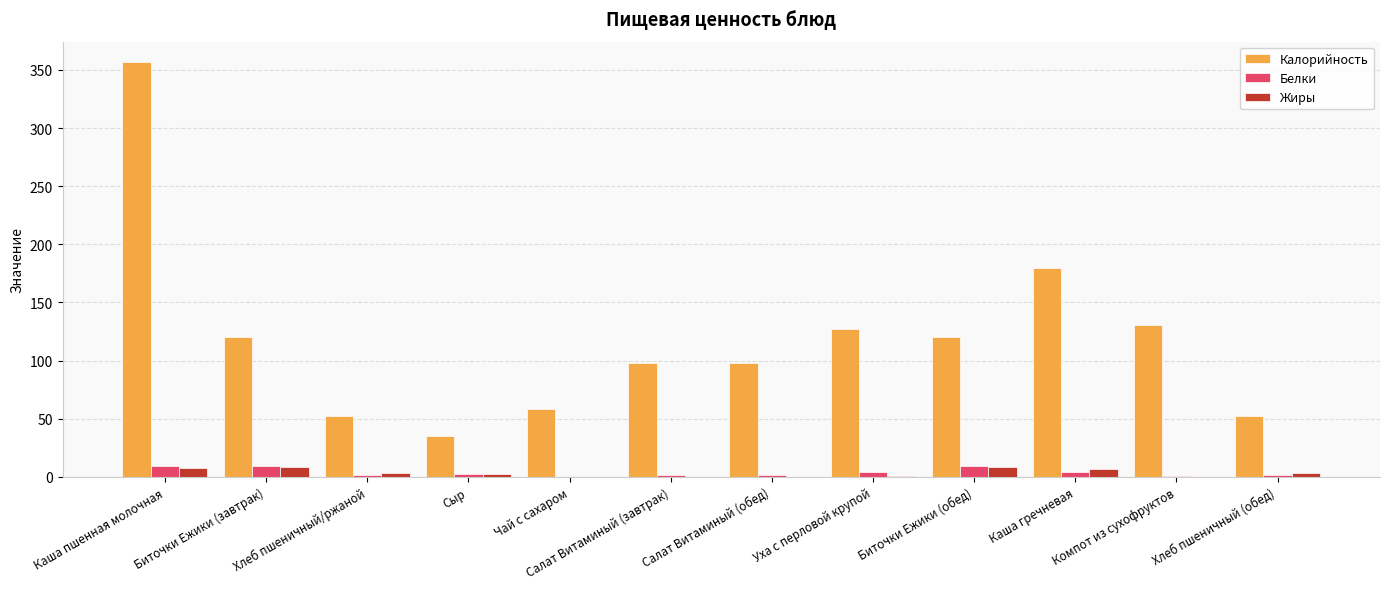

How many series are shown in this chart?

3